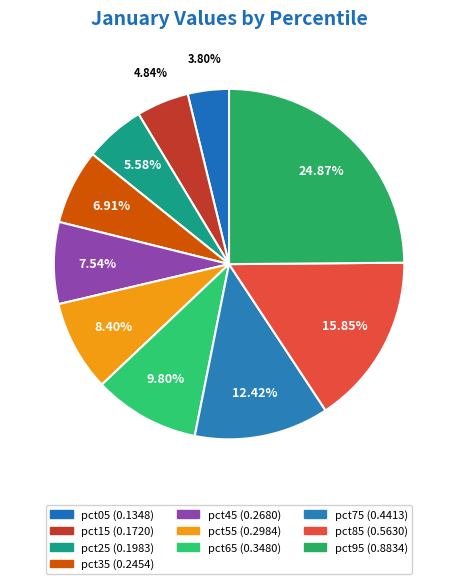

What is the change in value from pct35 to pct85?

+0.3